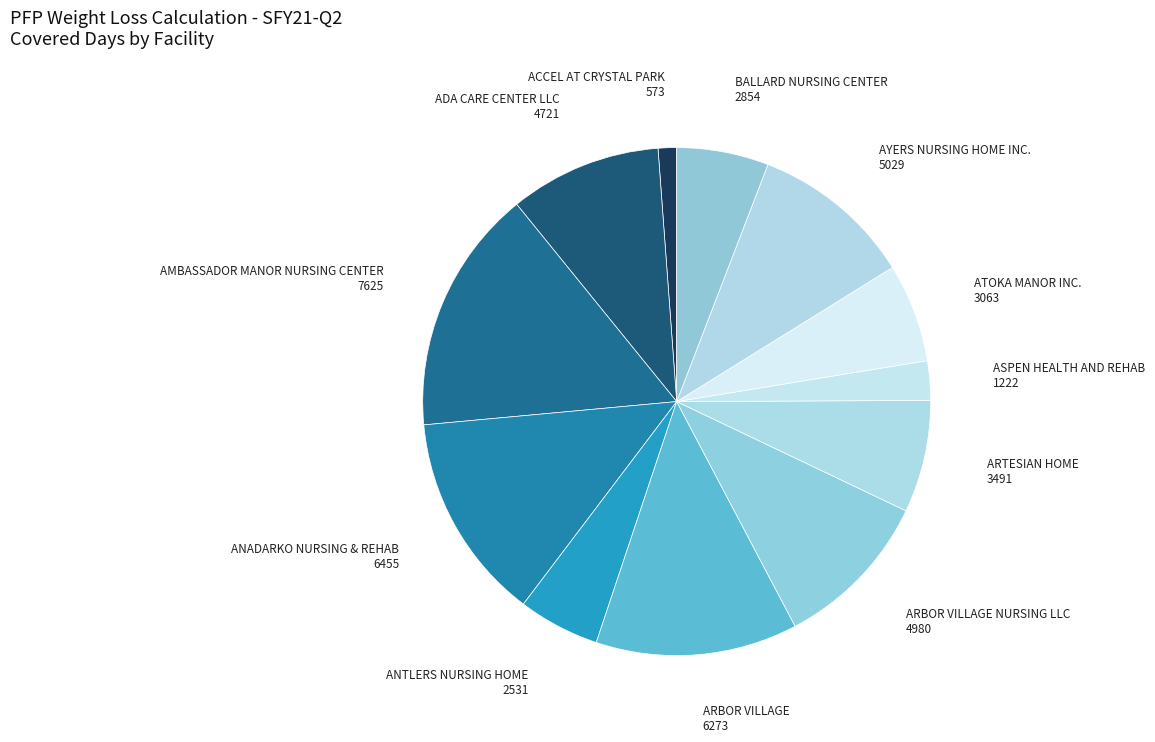

True or false: ARBOR VILLAGE accounts for 13% of the total.

True